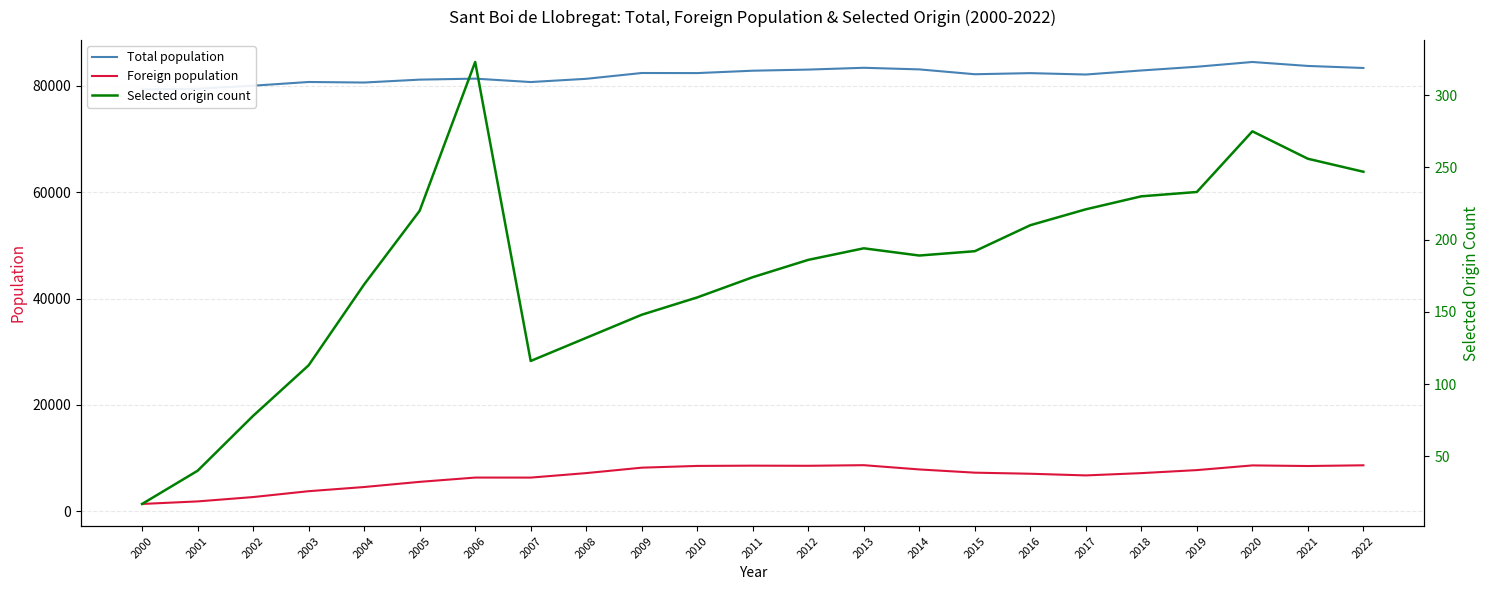

How many data points in Selected origin count are above 189?

11